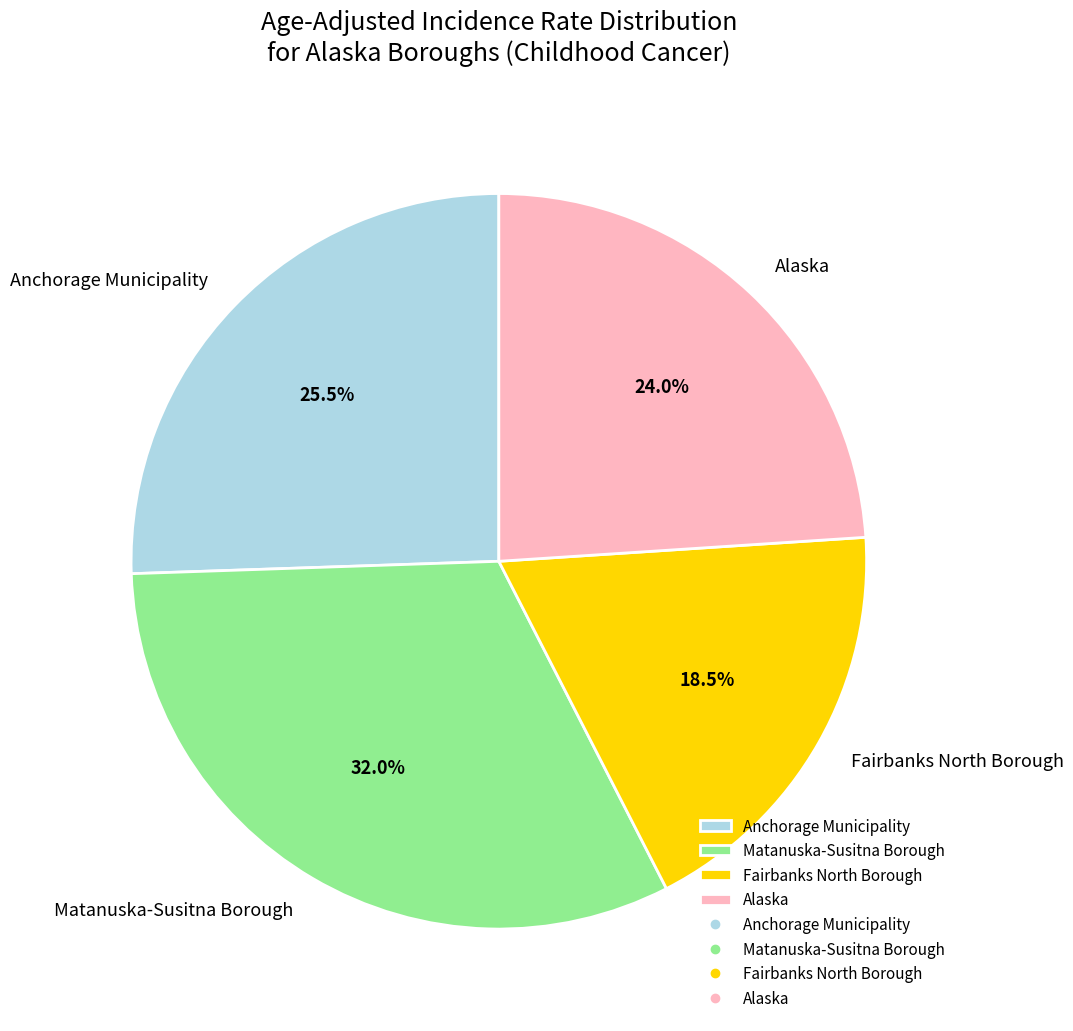

Does Fairbanks North Borough account for over 50% of the chart?

No